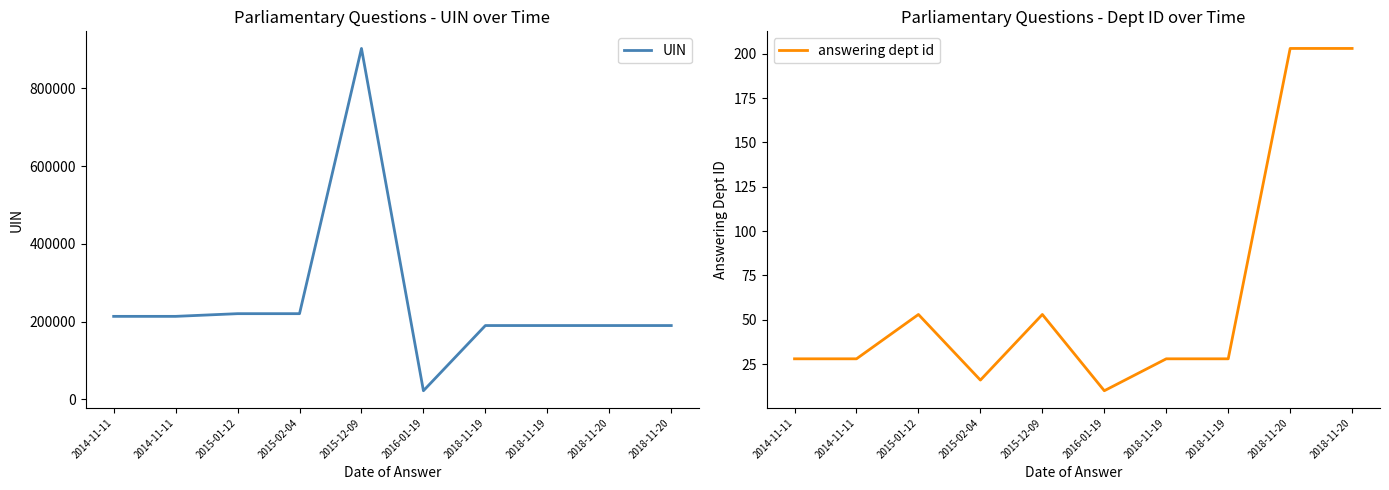

True or false: UIN and answering dept id cross at least once.

False